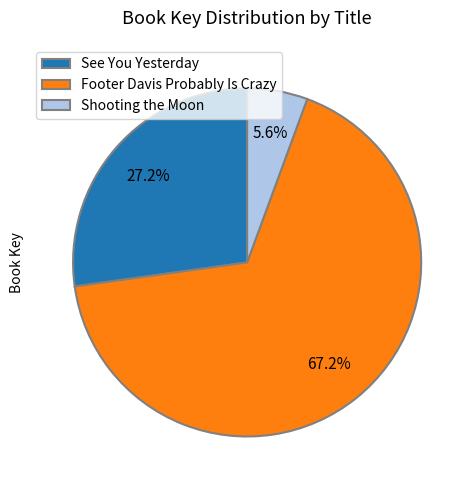

What is the ratio of the value at Shooting the Moon to the value at See You Yesterday?

0.2